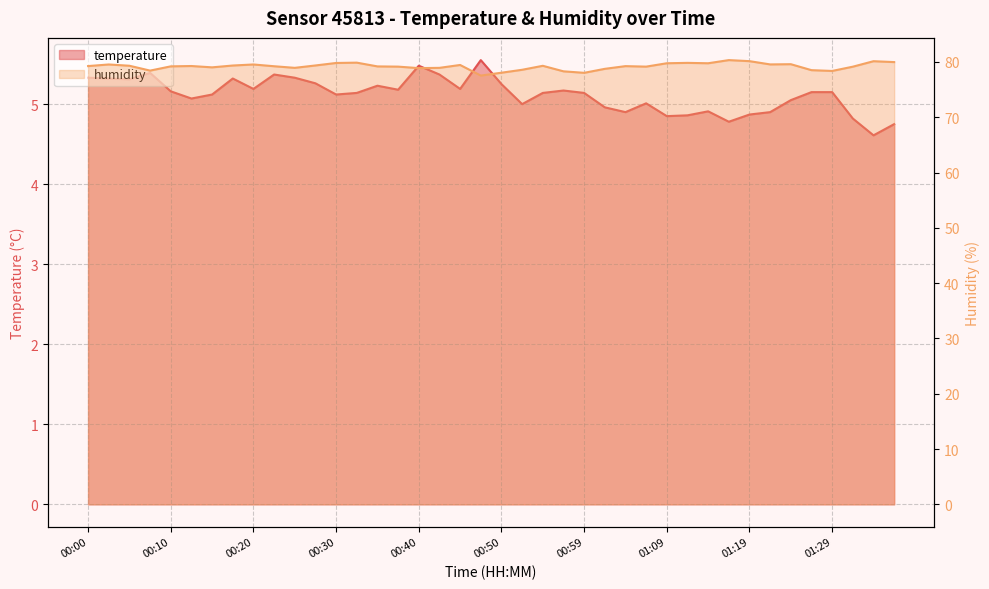

True or false: temperature and humidity cross at least once.

False